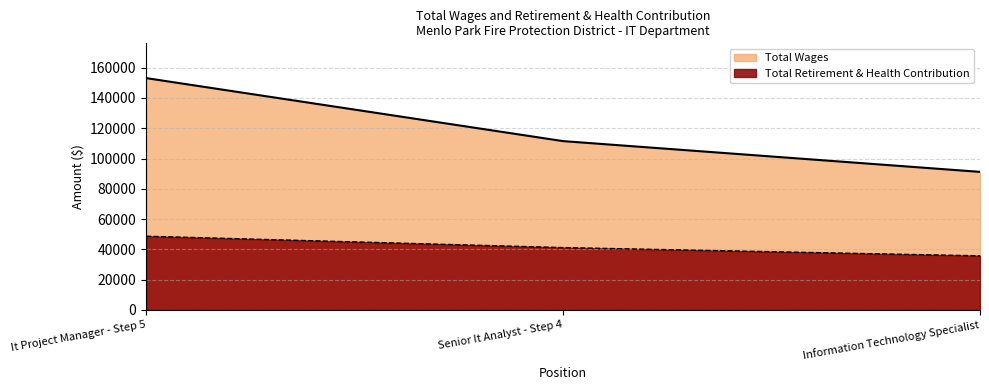

How many lines are shown in the chart?

2